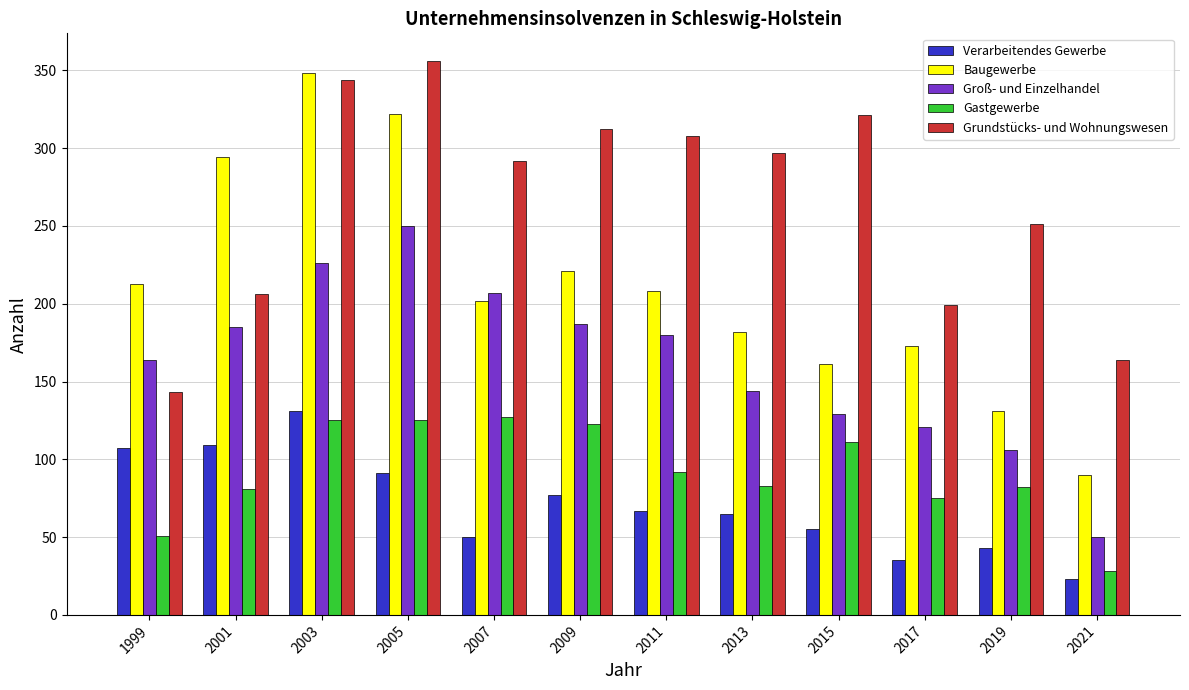

Where is Verarbeitendes Gewerbe nearest to the value 77?

2009